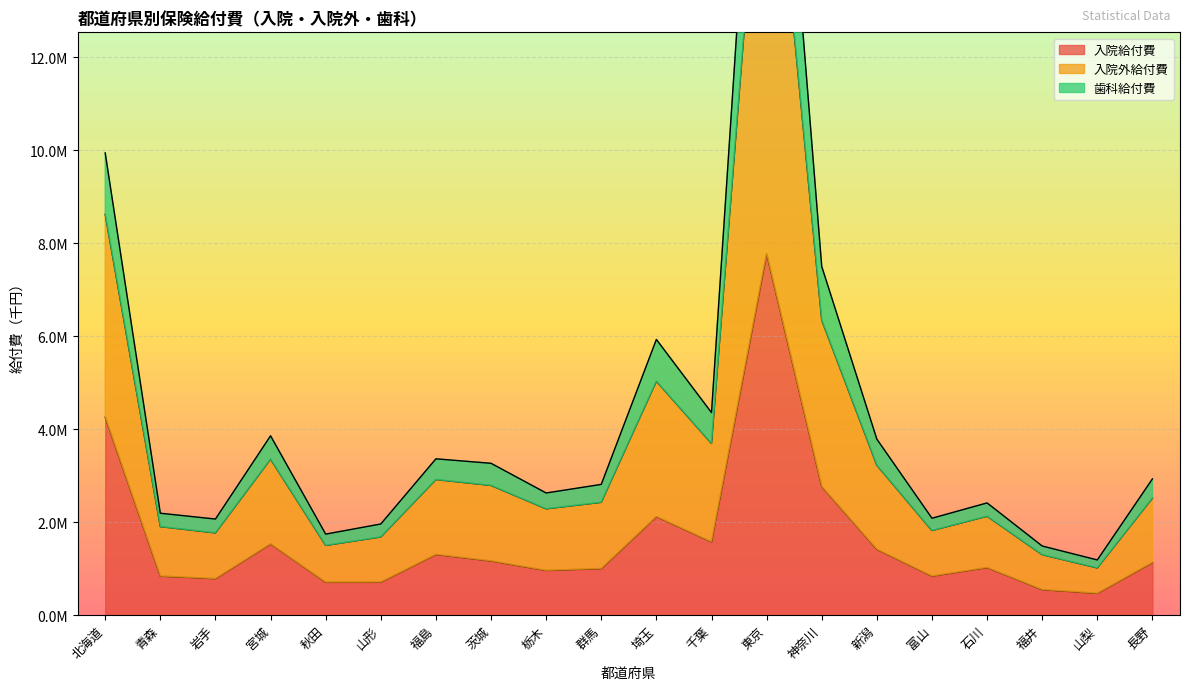

True or false: 入院外給付費 has more than 1 points higher than both neighbors.

True